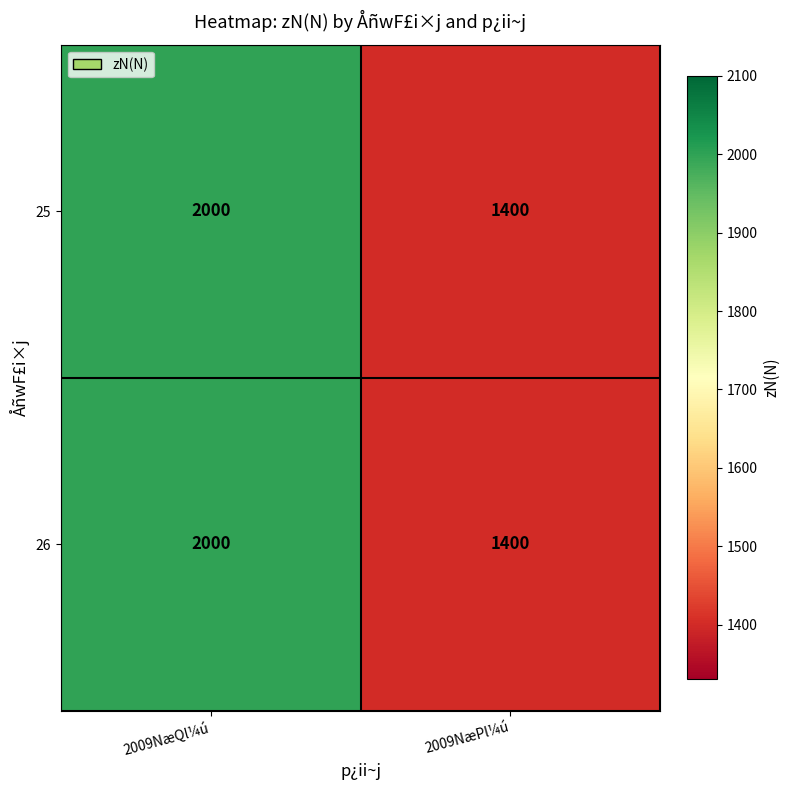

What is the difference between the 26 values at 2009NæPl¼ú and 2009NæQl¼ú?

600